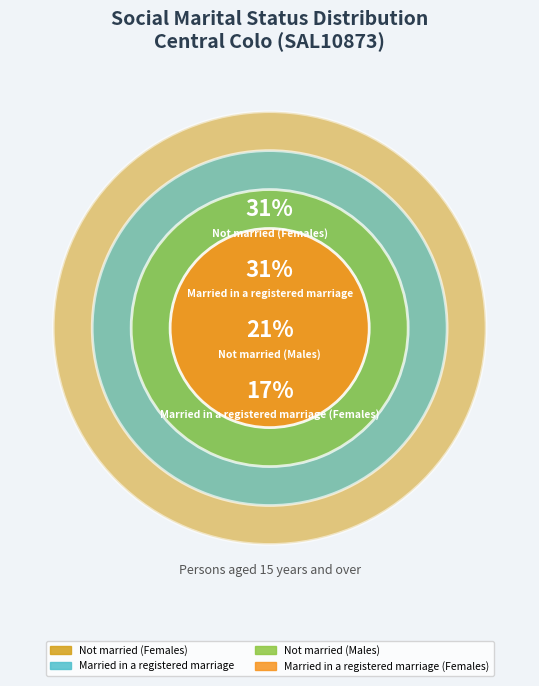

How many segments does this pie chart have?

4